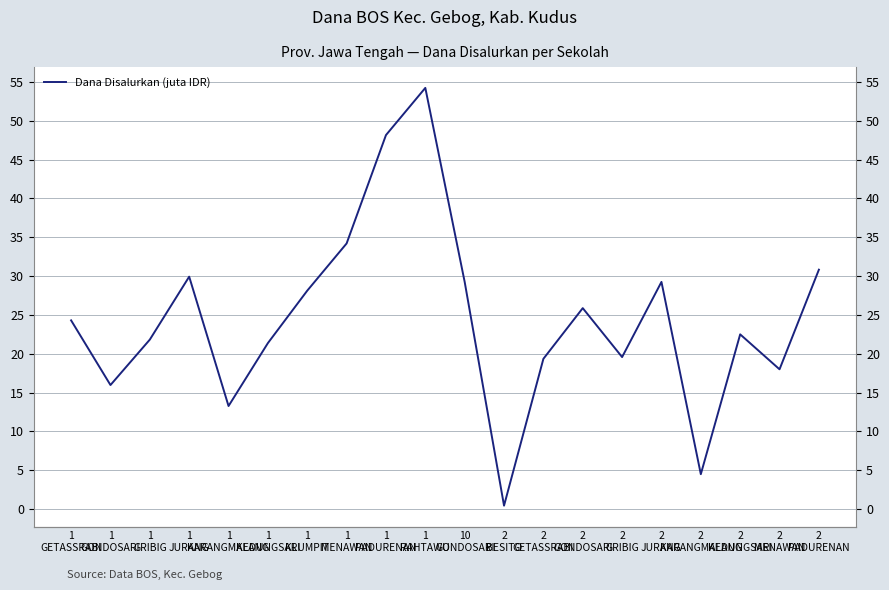

What is the value of the 18th point from the left?

22.5